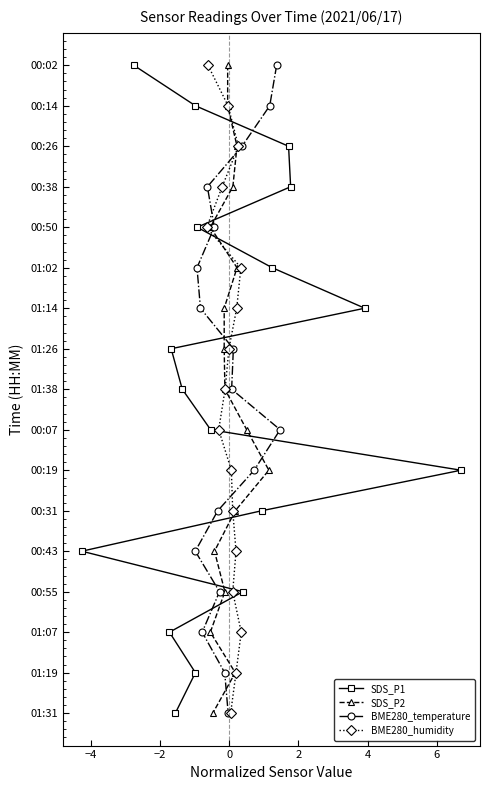

Count the number of data series in this chart.

4